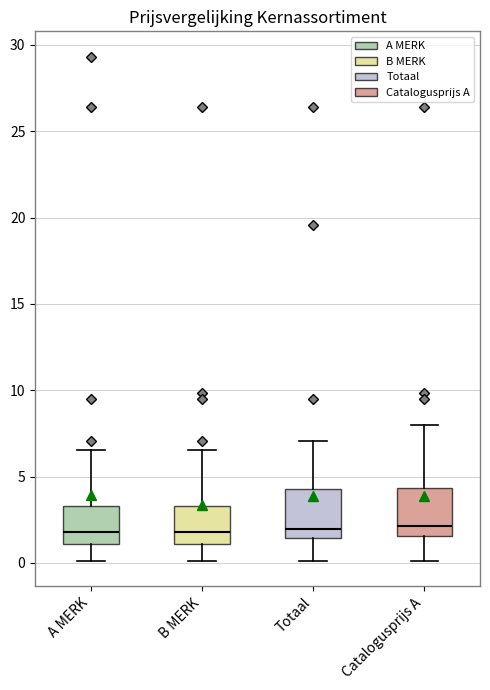

Where does the median line of the box for A MERK sit on the y-axis? The values are not printed on the chart, so give them approximately, as read against the axis.

2.0